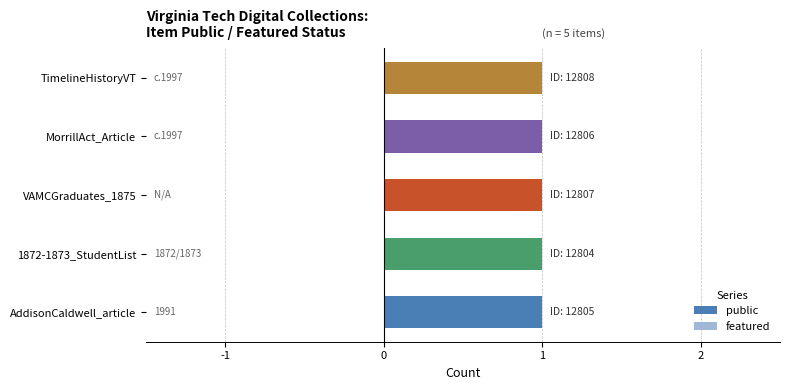

Reading left to right, what are all the values shown in this chart?

public: 1	1	1	1	1
featured: 0	0	0	0	0